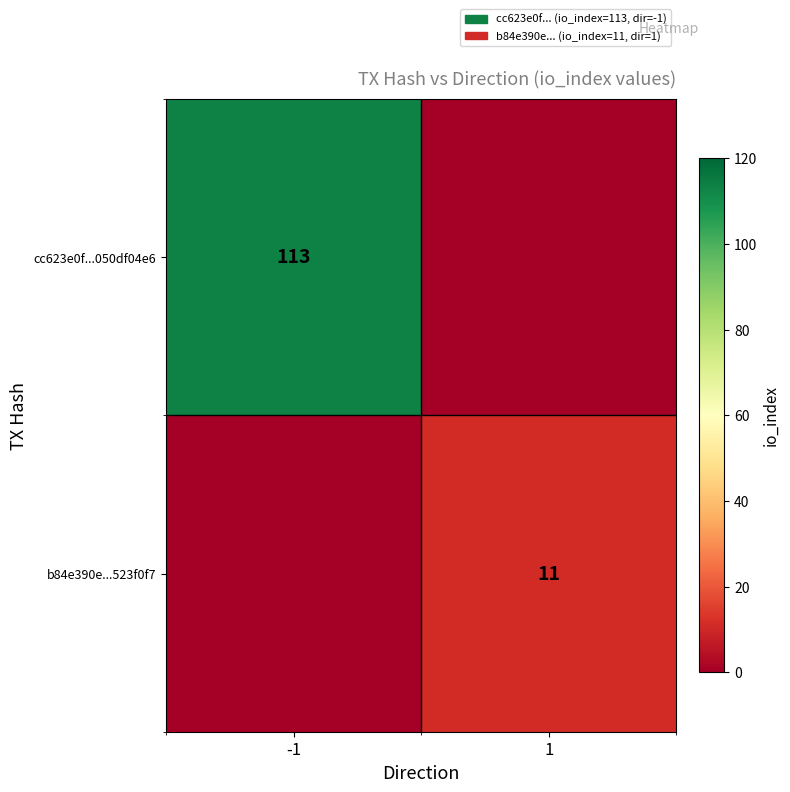

At how many categories does at least one series exceed 82?

1